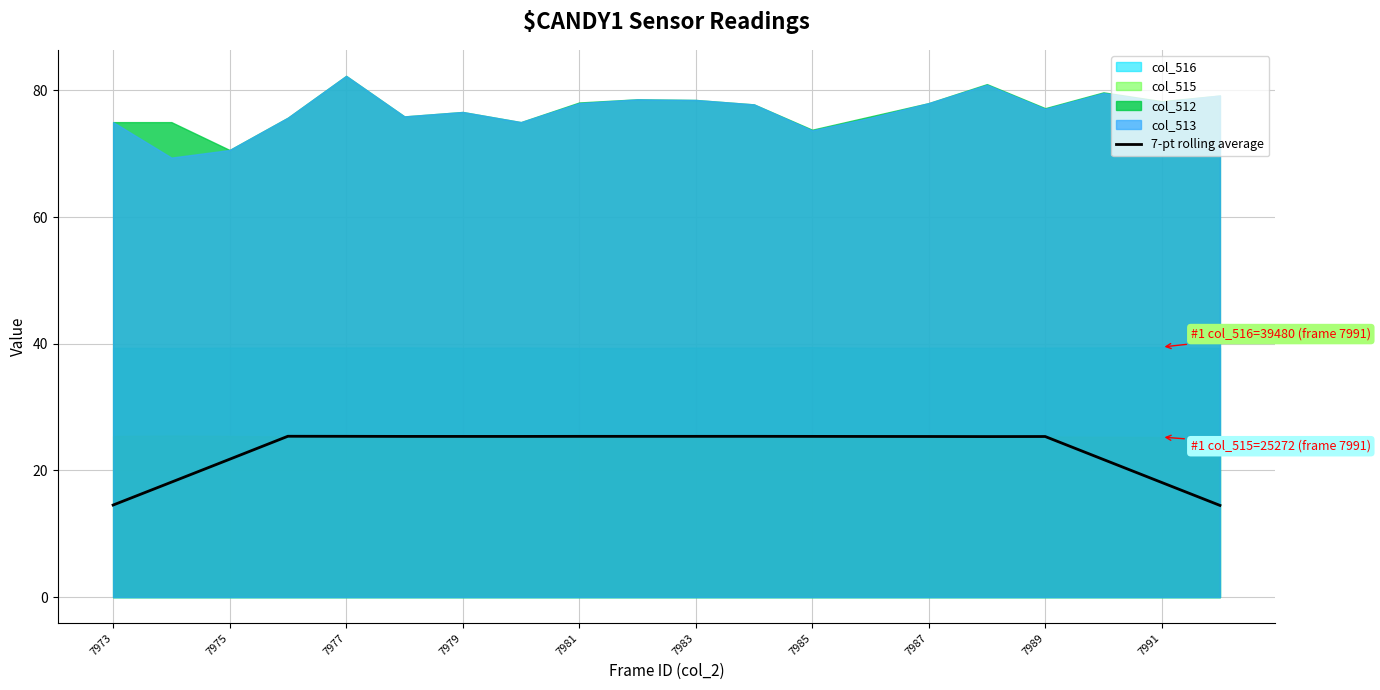

What is the highest value of the 7-pt rolling average series?

25.4